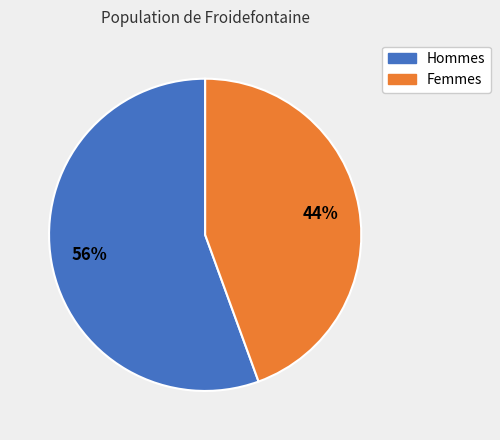

Does any single category account for the majority?

Yes